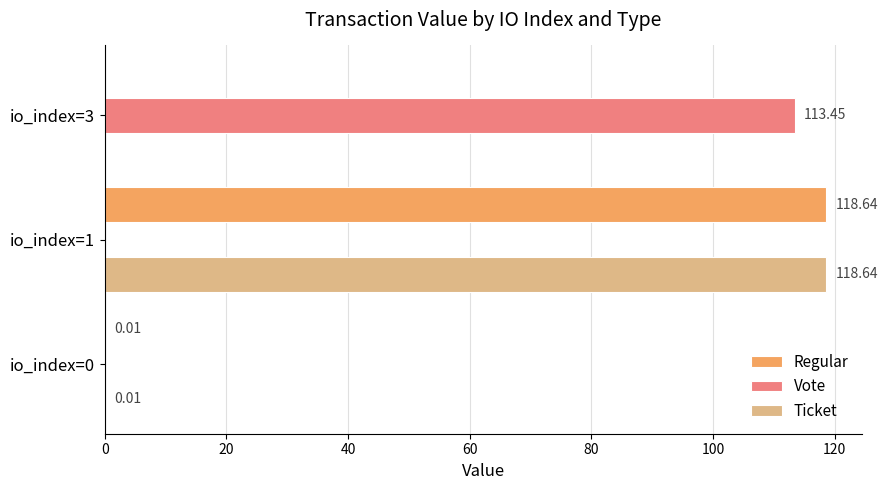

Which series changed the most between io_index=0 and io_index=3?

Vote